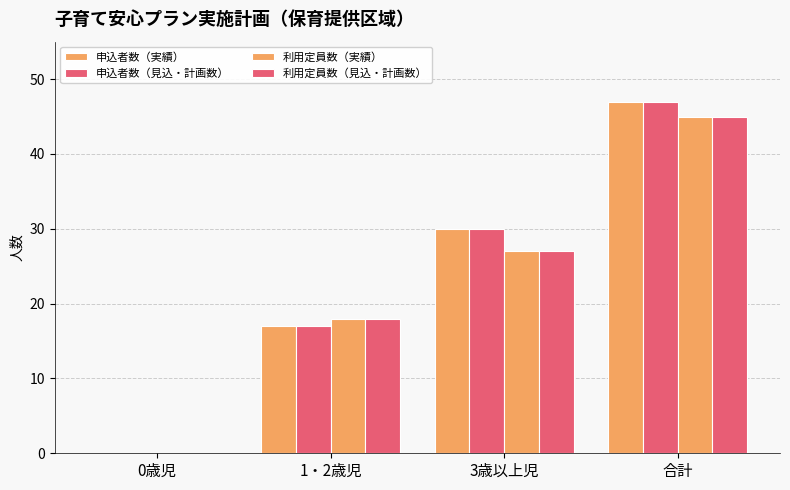

Is it true that 利用定員数（見込・計画数） equals 18 at 0歳児?

False